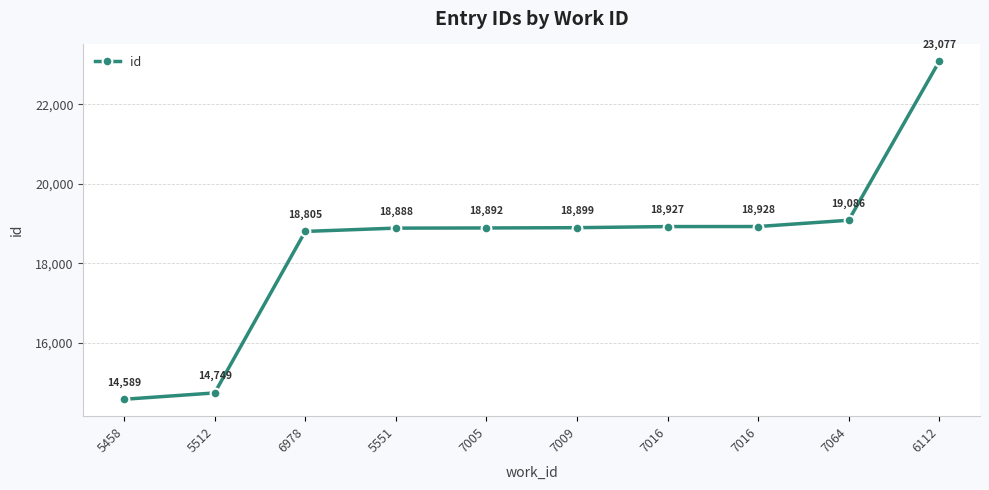

Rank the categories by value from lowest to highest.

5458, 5512, 6978, 5551, 7005, 7009, 7016, 7016, 7064, 6112